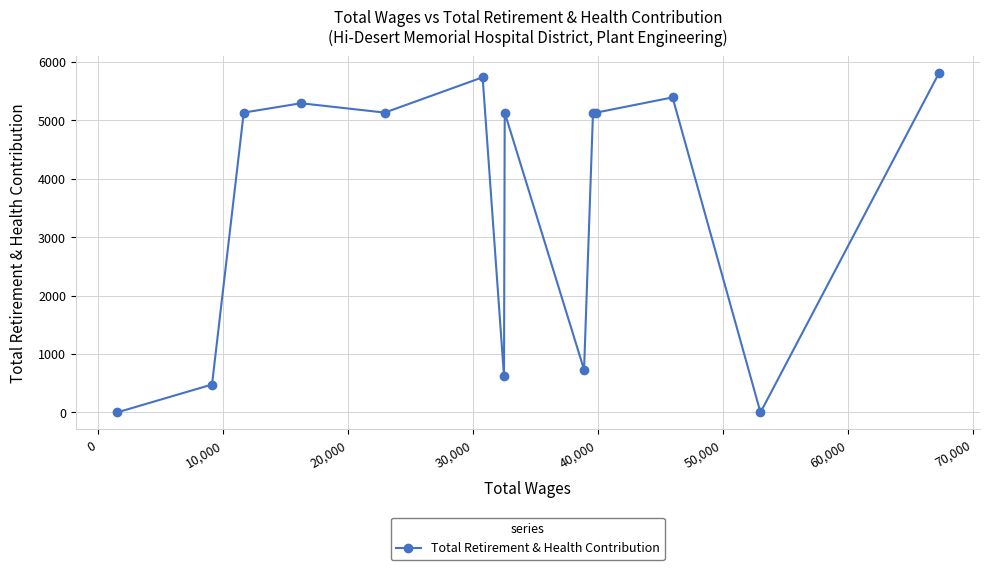

Reading left to right, transcribe all the data shown in this chart.

0	478	5131	5291	5131	5735	617	5131	732	5131	5131	5391	0	5804